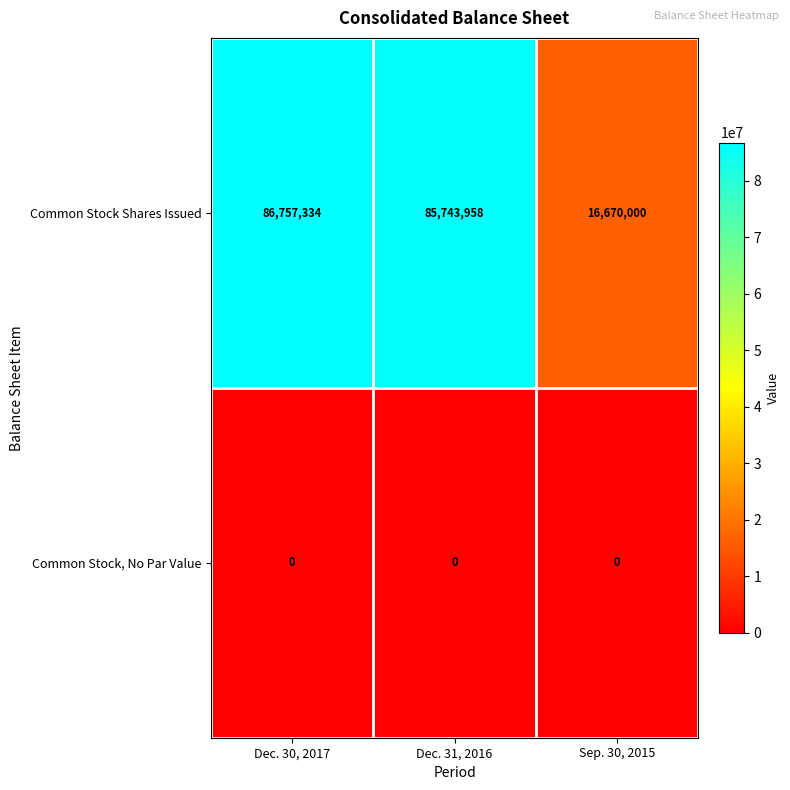

What is the maximum value shown in the chart?

86757334